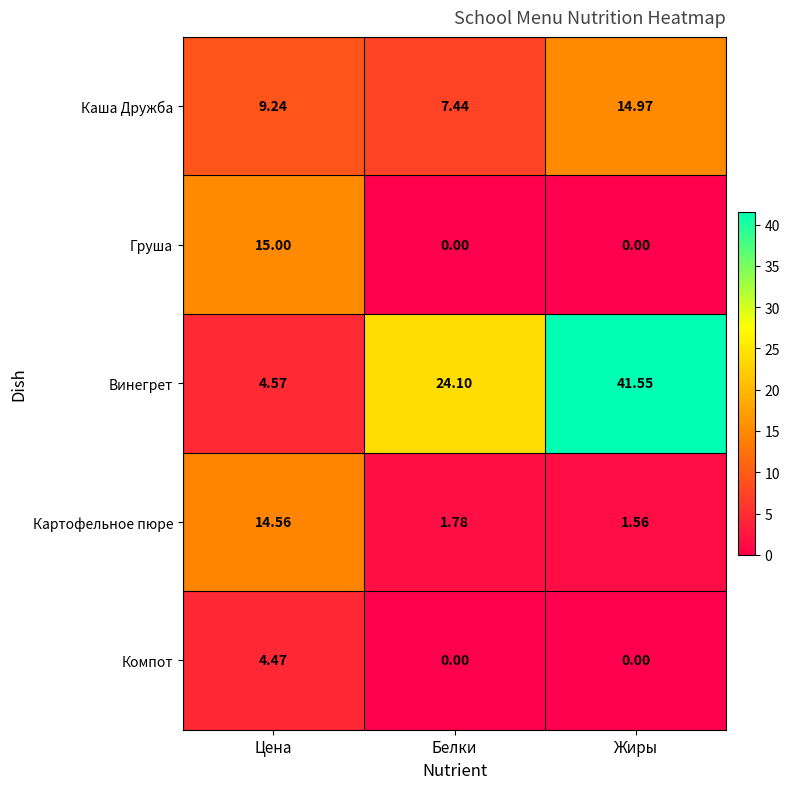

List the labels in order of Винегрет value, largest first.

Жиры, Белки, Цена